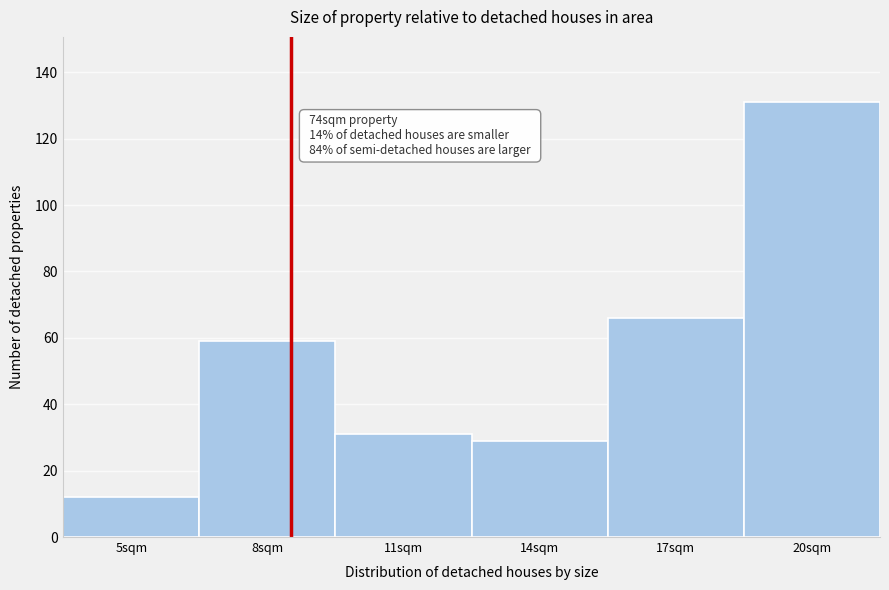

Reading right to left, list all the values displayed in this chart.

131	66	29	31	59	12